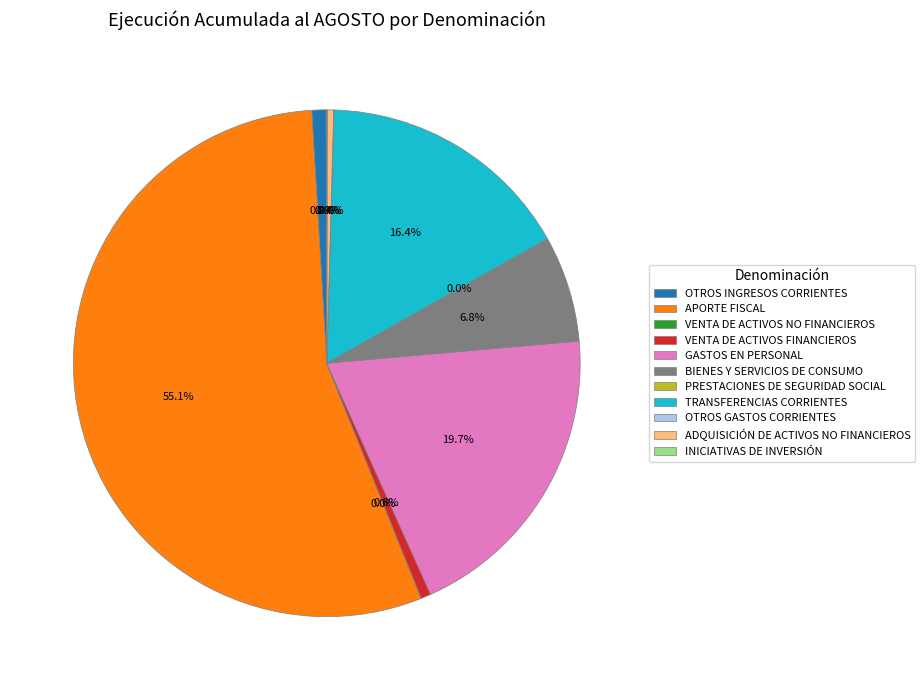

What is the majority slice?

APORTE FISCAL